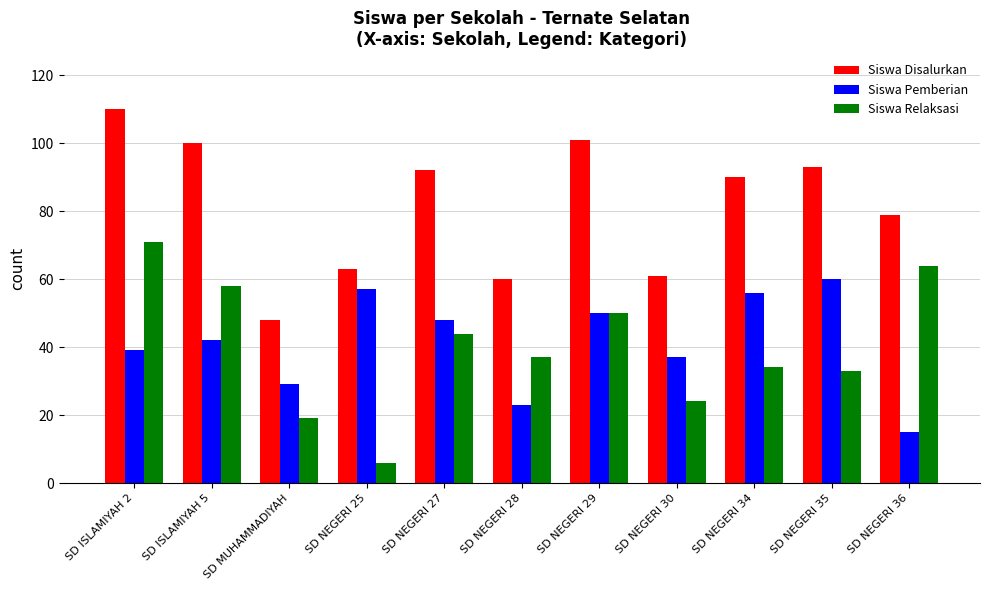

How many data points in Siswa Pemberian are less than 42?

5